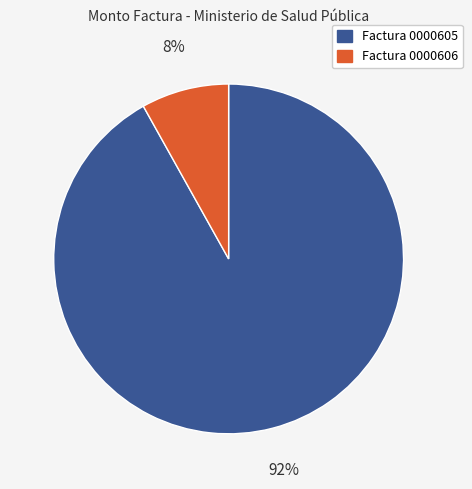

To the nearest percent, what is the average slice percentage?

50%